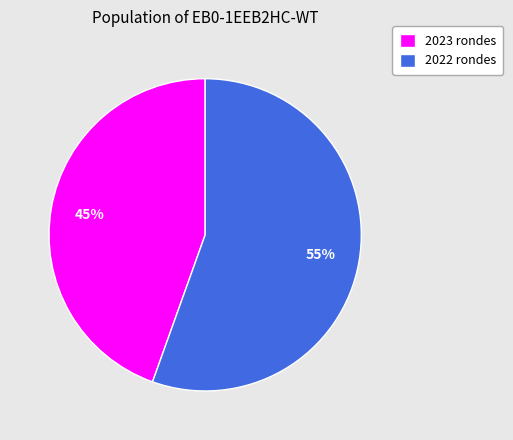

True or false: 2022 rondes accounts for 55% of the total.

True